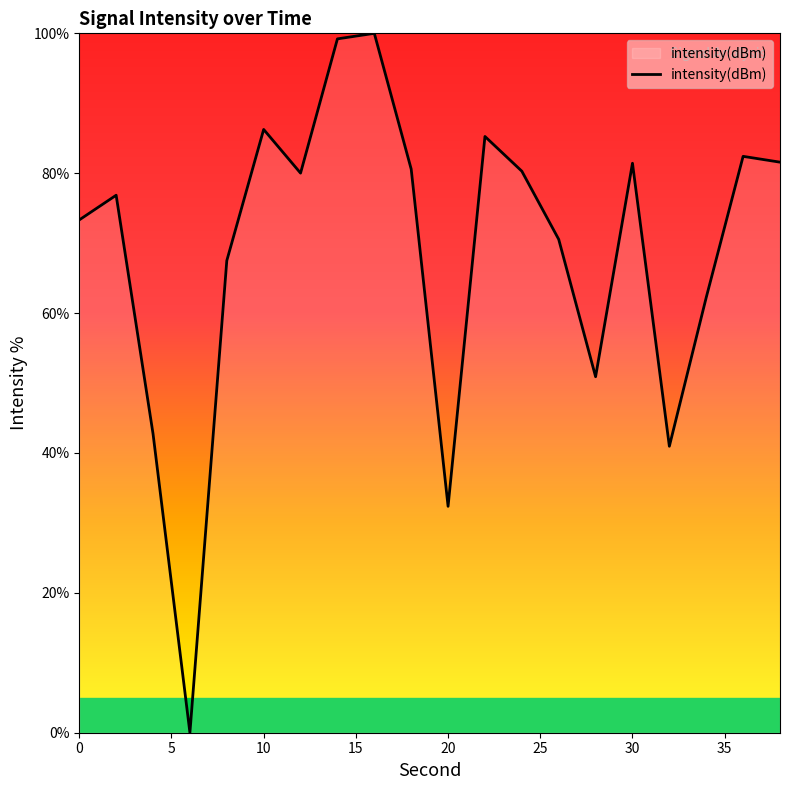

Count the number of values greater than 80.

10